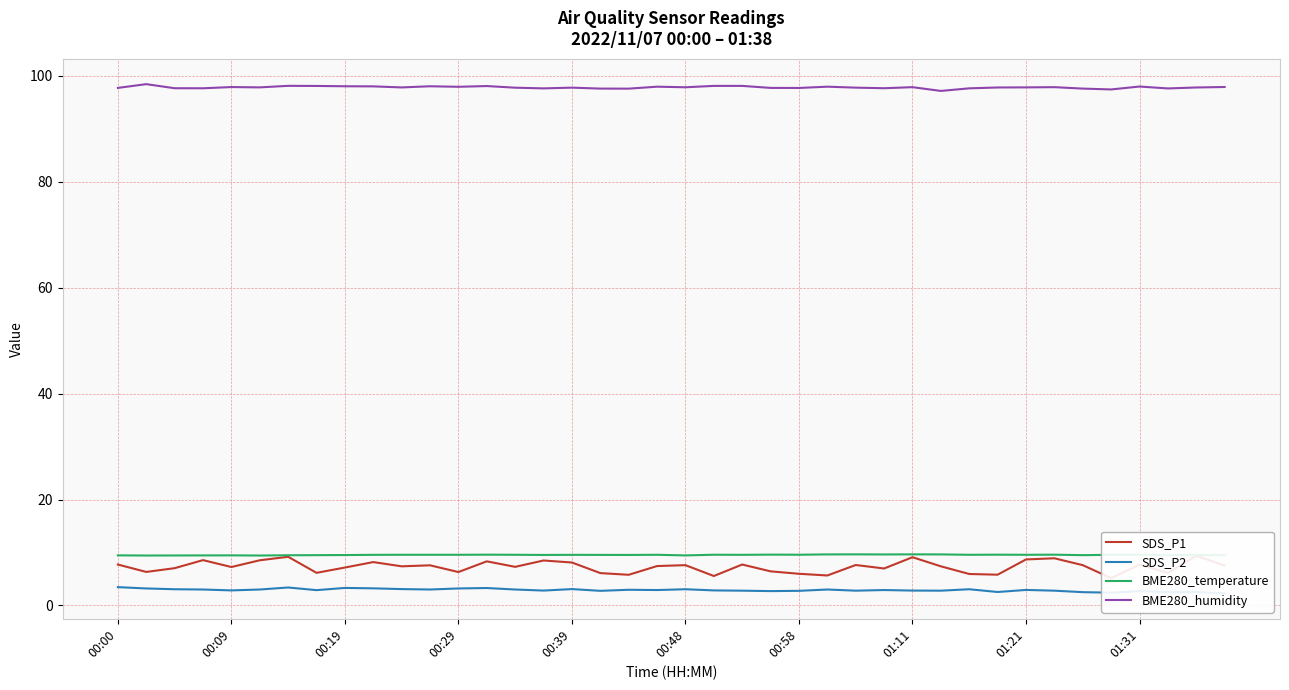

What is the value of the BME280_temperature point at the 3rd from the left?

9.4